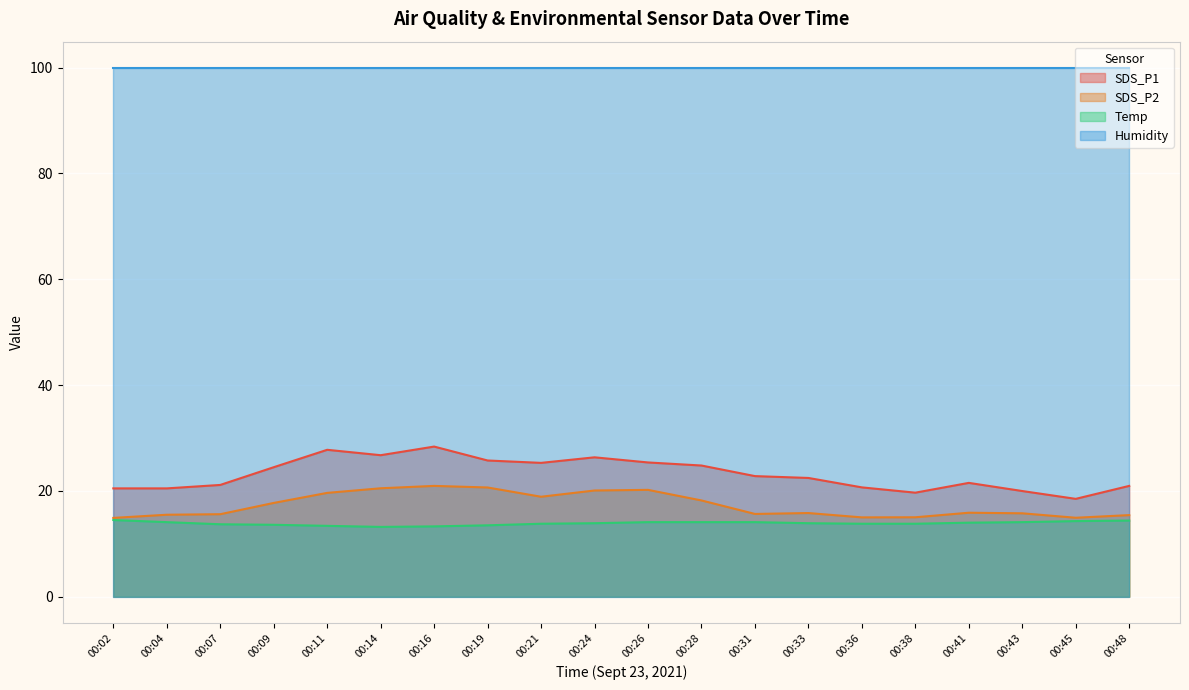

What is the spread (max minus min) of values at 00:36?

86.1